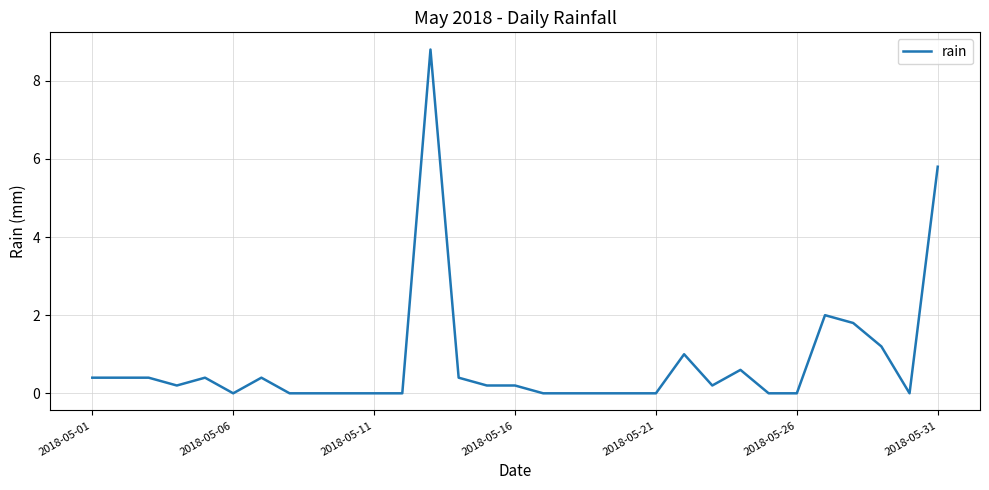

What is the greatest value displayed?

8.8